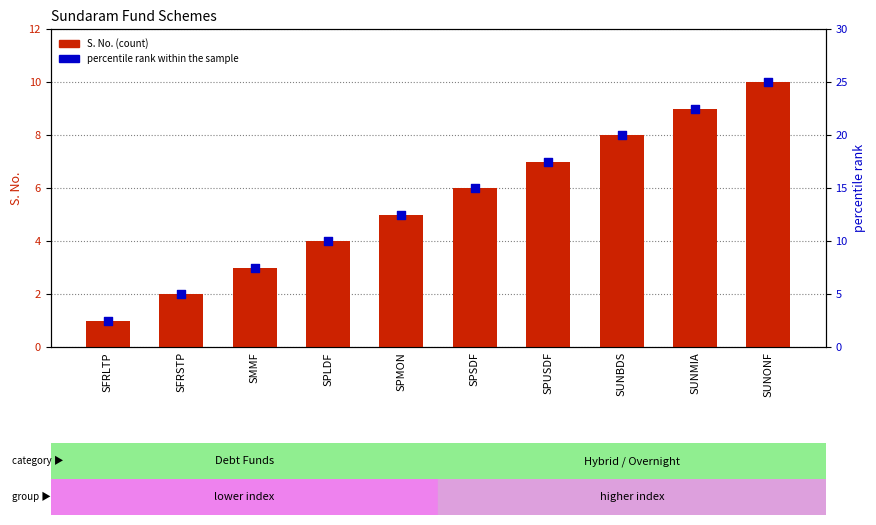

Which series has the largest Y range (max minus min)?

percentile rank within the sample